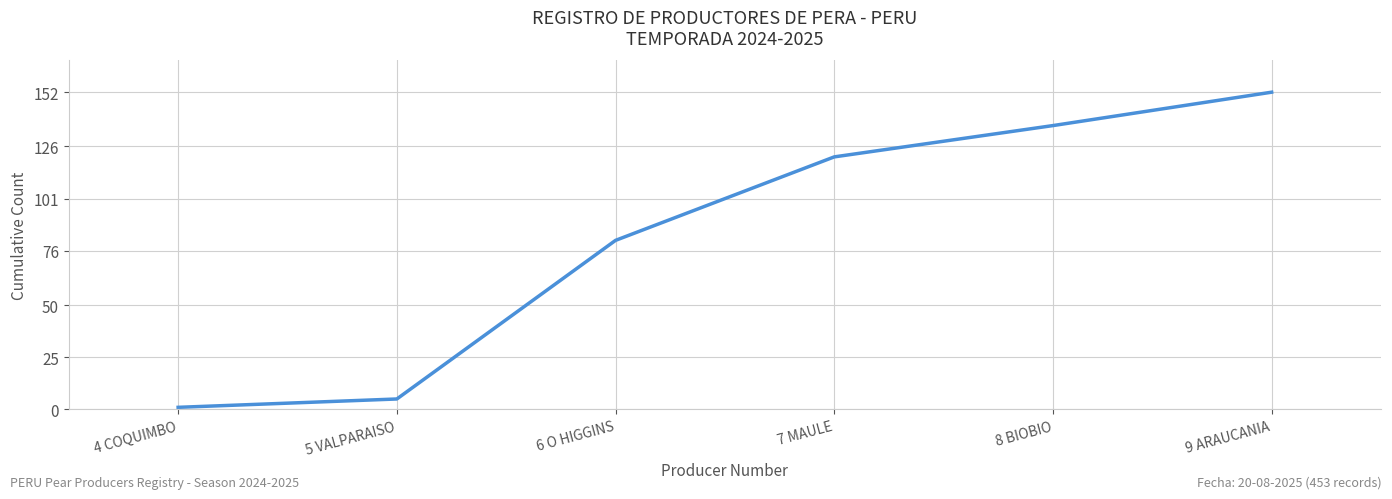

What is the greatest value displayed?

152